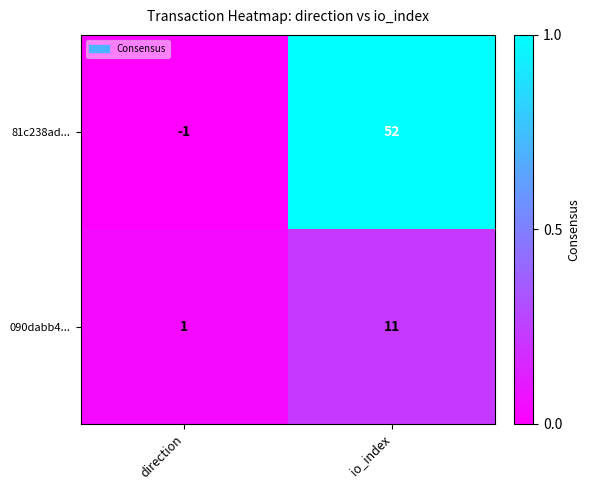

Count the number of categories in the chart.

2